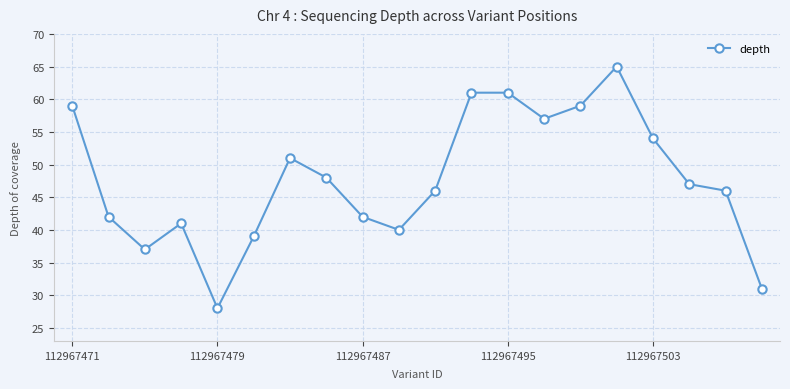

True or false: there are more than 1 points higher than both neighbors.

True